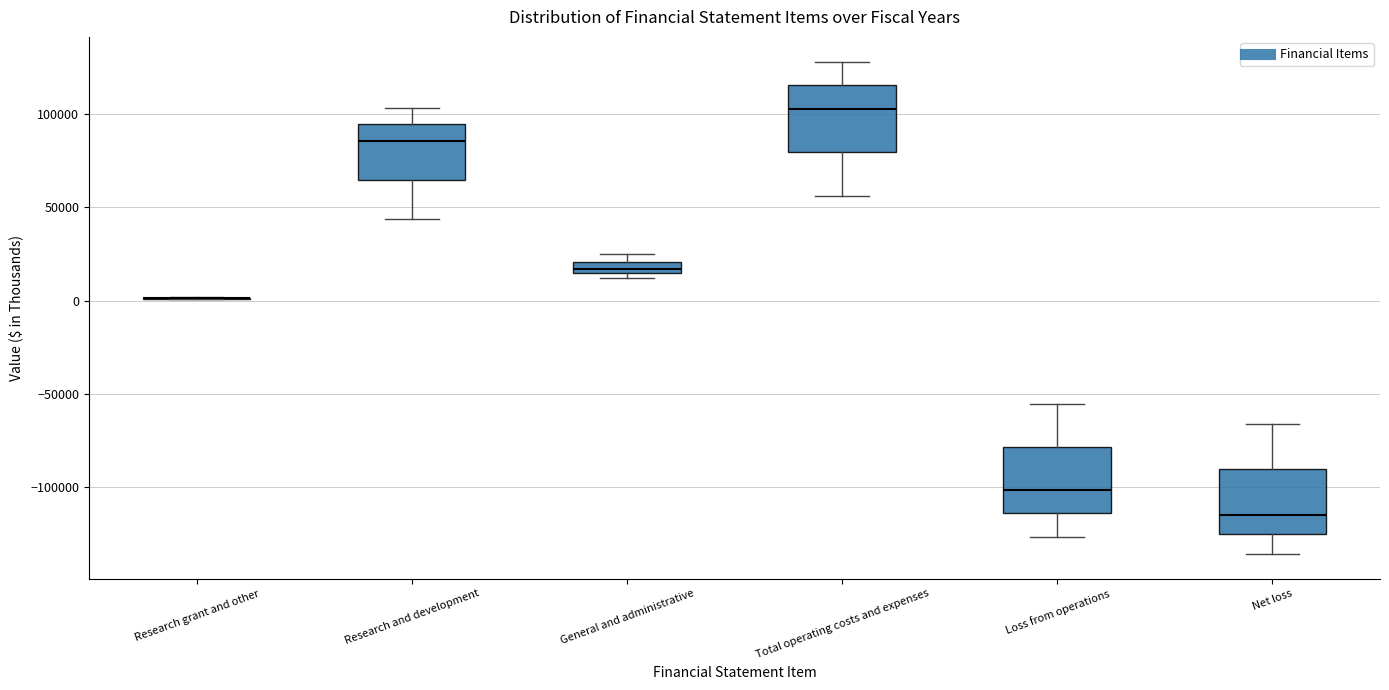

Where is the lower edge of the box for General and administrative on the y-axis? The values are not printed on the chart, so give them approximately, as read against the axis.

15000